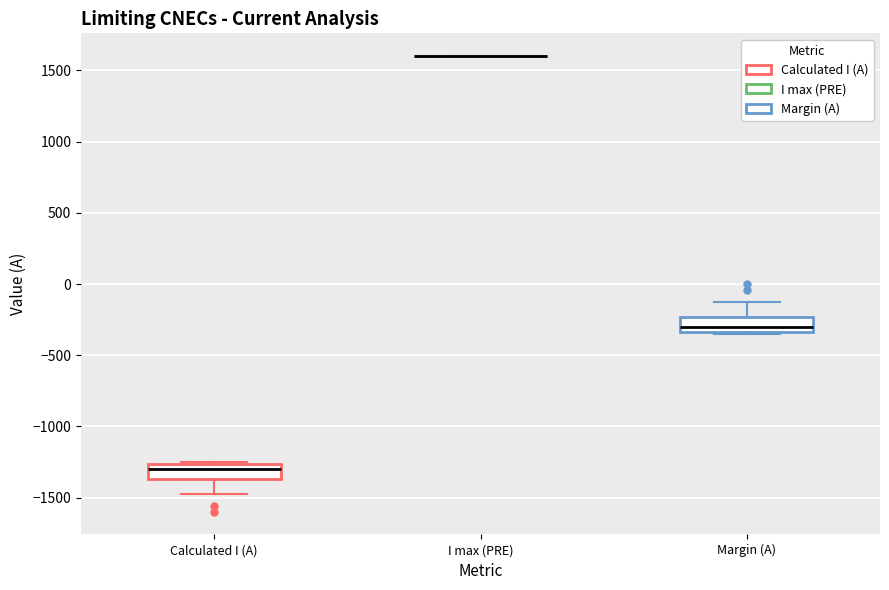

Reading left to right, transcribe this box plot: for each box, give where its median line is, the range the box spans, and where its two whiskers end, as read against the y-axis. The values are not printed on the chart, so give them approximately, as read against the axis.

Calculated I (A): median -1300, box -1350 to -1250, whiskers -1500 to -1250
I max (PRE): box collapsed to a line at 1600, whiskers 1600 to 1600
Margin (A): median -300, box -350 to -250, whiskers -350 to -100